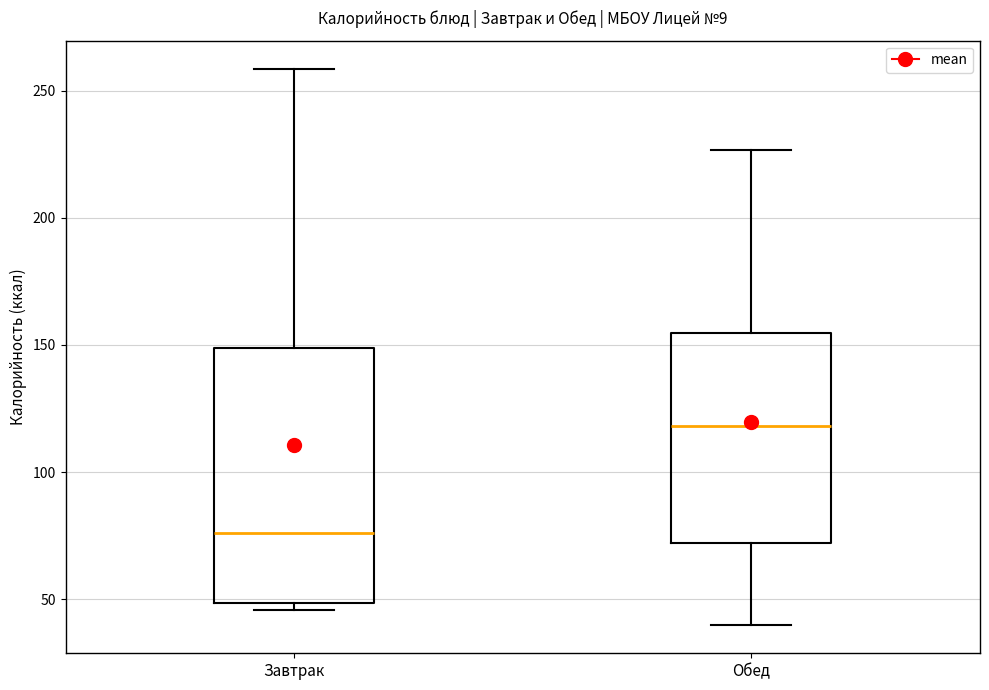

Reading left to right, transcribe this box plot: for each box, give where its median line is, the range the box spans, and where its two whiskers end, as read against the y-axis. The values are not printed on the chart, so give them approximately, as read against the axis.

Завтрак: median 75, box 50 to 150, whiskers 45 to 260
Обед: median 120, box 70 to 155, whiskers 40 to 225